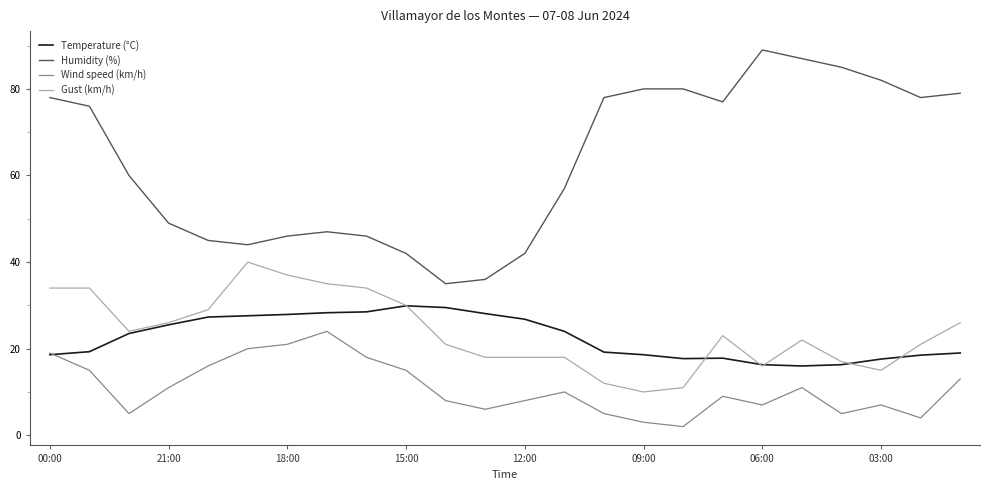

True or false: Temperature (°C) and Humidity (%) cross at least once.

False